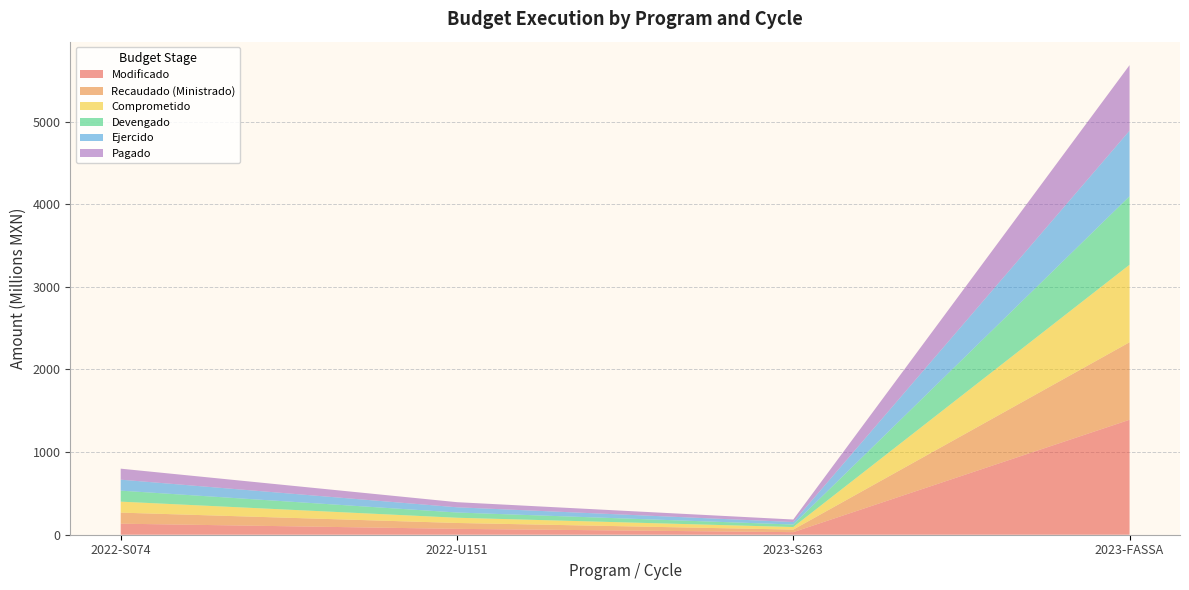

Reading right to left, what are all the values shown in this chart?

Modificado: 1391119088.7	30999940.5	71093835.0	133662241.1
Recaudado (Ministrado): 938010842.0	30999940.5	71093835.0	133662241.1
Comprometido: 937988907.7	30999940.5	63294882.5	132992336.7
Devengado: 828195287.1	30340284.4	63294882.5	132992336.7
Ejercido: 793735285.9	30340284.4	63294882.5	132992336.7
Pagado: 793100834.7	30340284.4	61764626.6	132992336.7